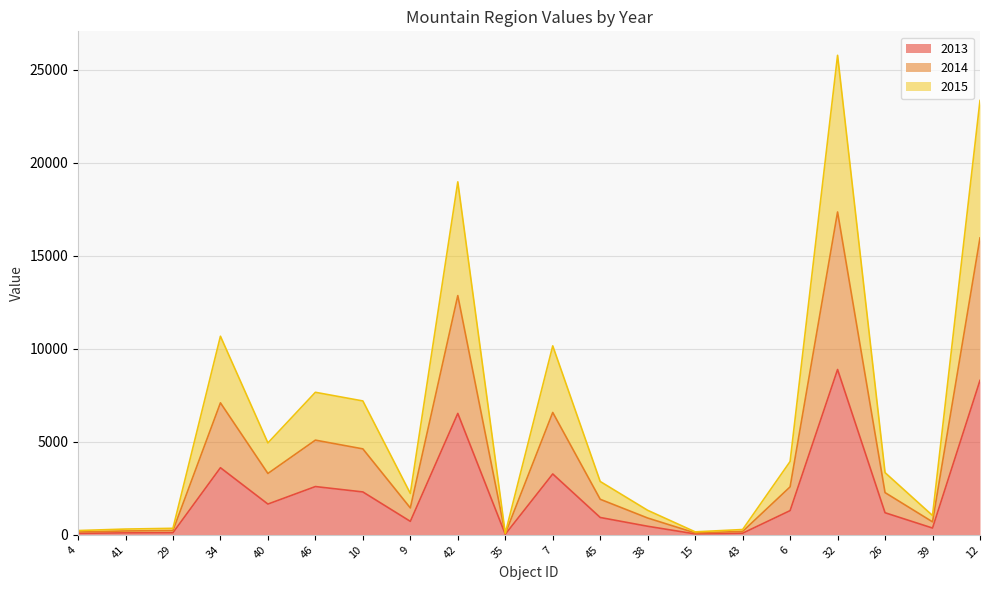

How many interior local peaks does the 2013 series have?

5